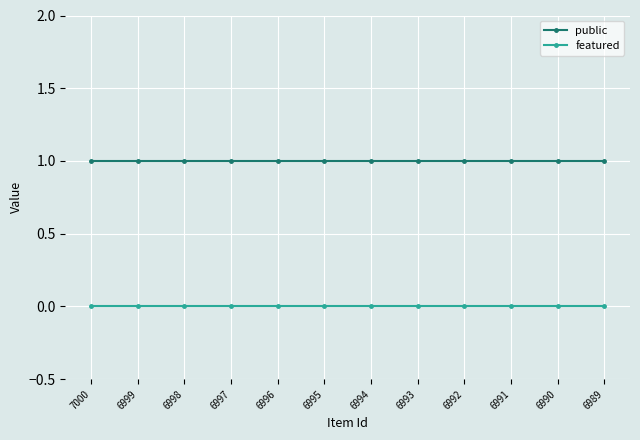

Rank the series by their average value, from highest to lowest.

public, featured